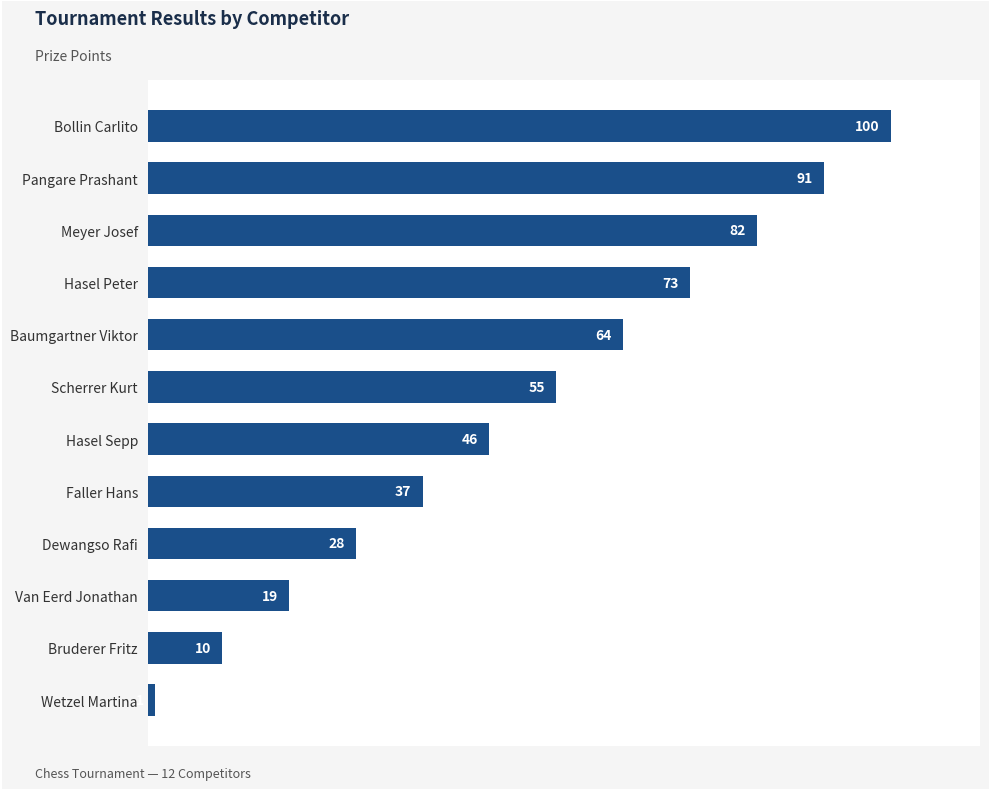

What is the difference between the maximum and second lowest values?

90